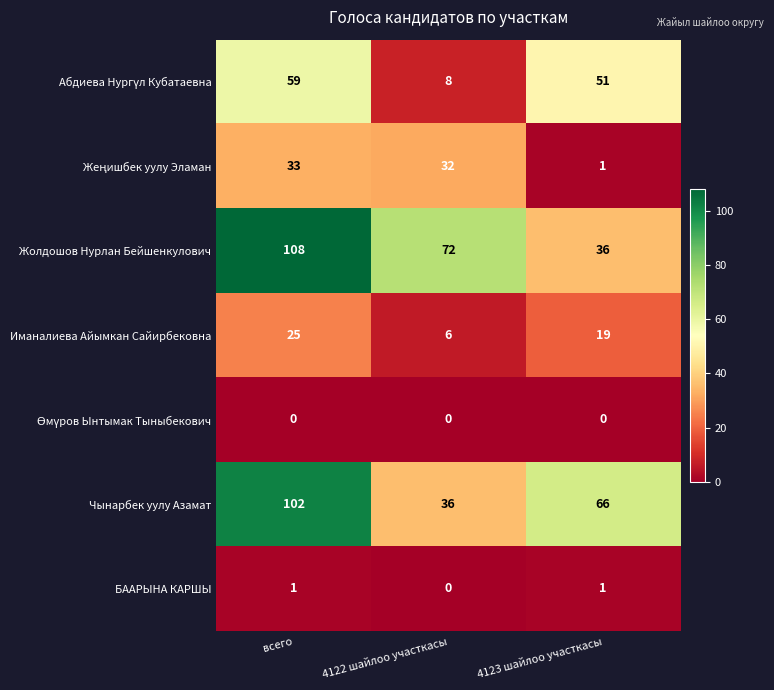

Rank the categories by Чынарбек уулу Азамат value from highest to lowest.

всего, 4123 шайлоо участкасы, 4122 шайлоо участкасы